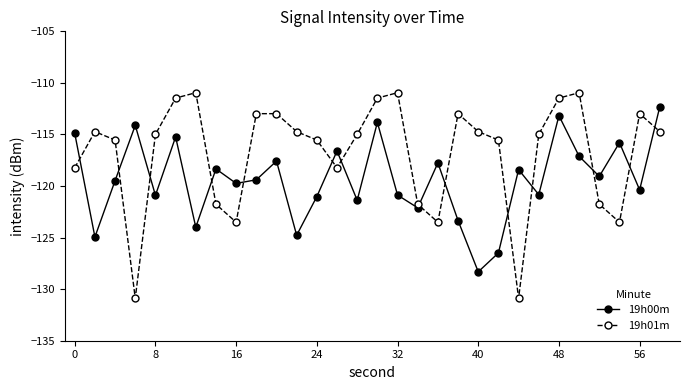

After their last crossing, which series has the higher values: 19h00m or 19h01m?

19h00m